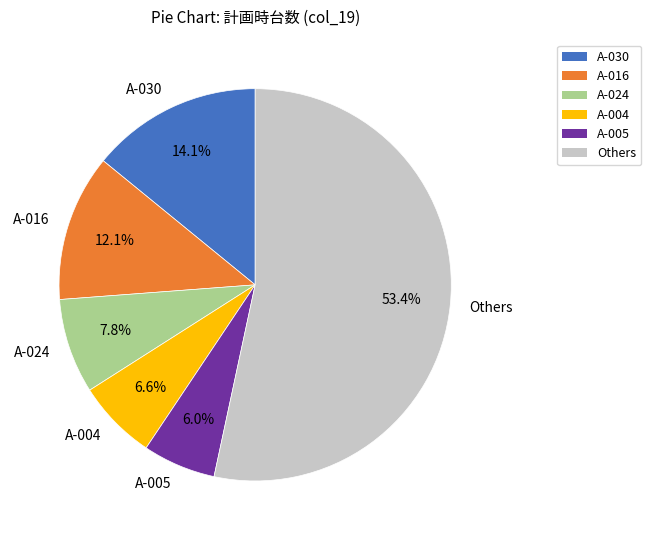

Which has a higher value, A-030 or A-016?

A-030